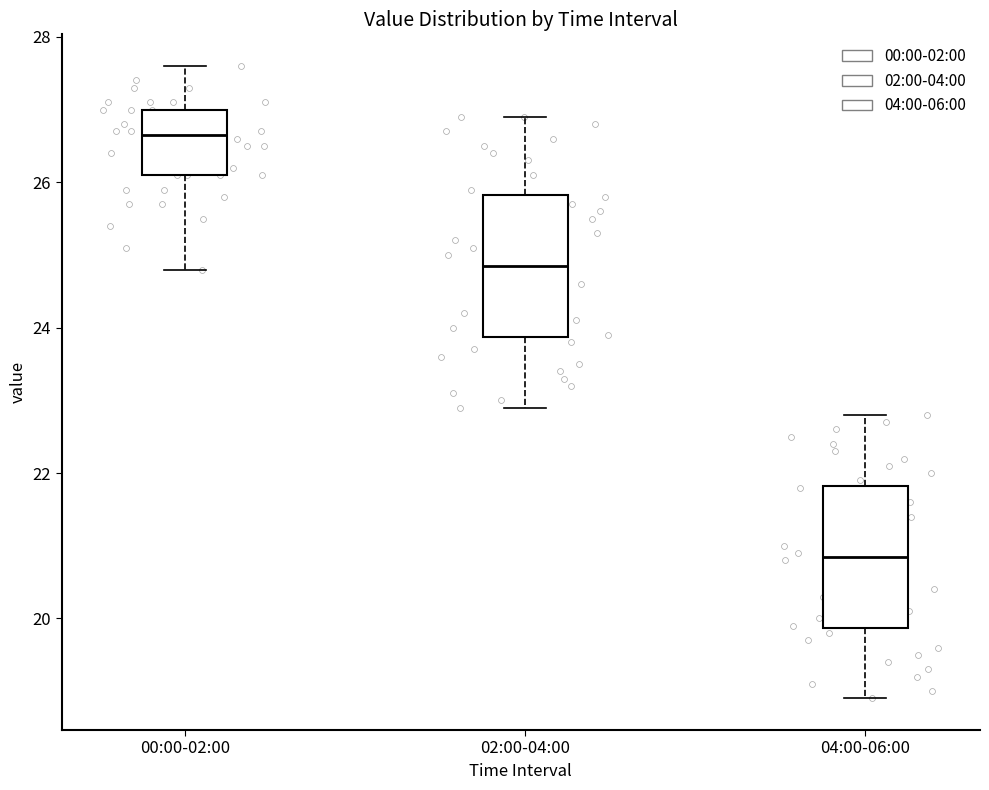

Reading left to right, read every box against the y-axis: the position of its median line, the range the box covers, and the ends of its whiskers. The values are not printed on the chart, so give them approximately, as read against the axis.

00:00-02:00: median 26.6, box 26.2 to 27.0, whiskers 24.8 to 27.6
02:00-04:00: median 24.8, box 23.8 to 25.8, whiskers 23.0 to 27.0
04:00-06:00: median 20.8, box 19.8 to 21.8, whiskers 19.0 to 22.8